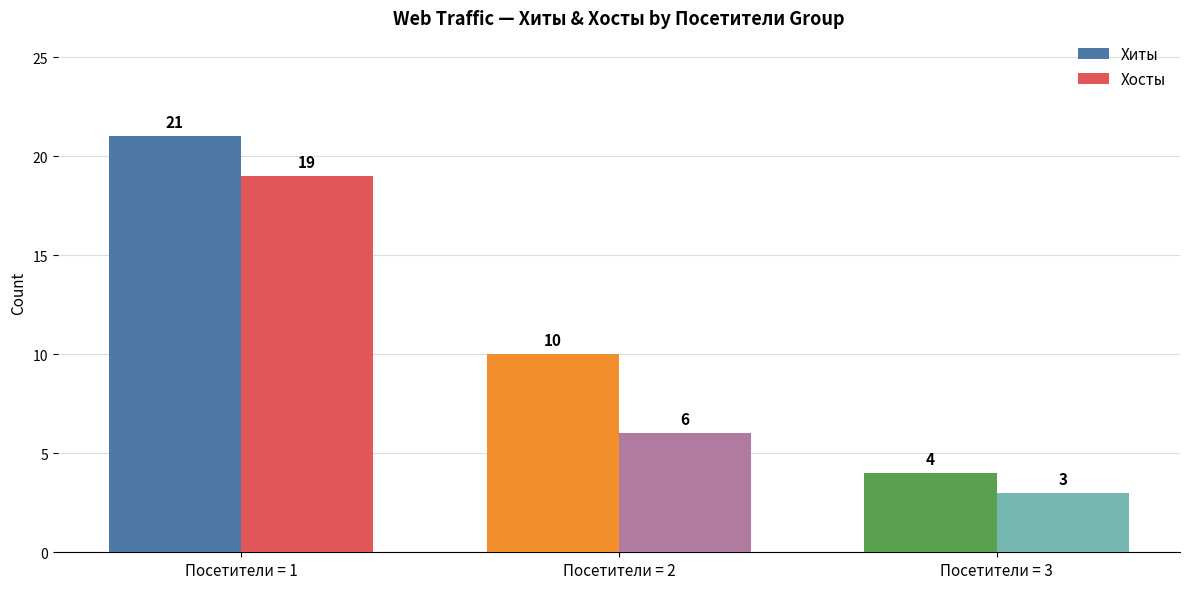

Which series has the largest range (max minus min)?

Хиты